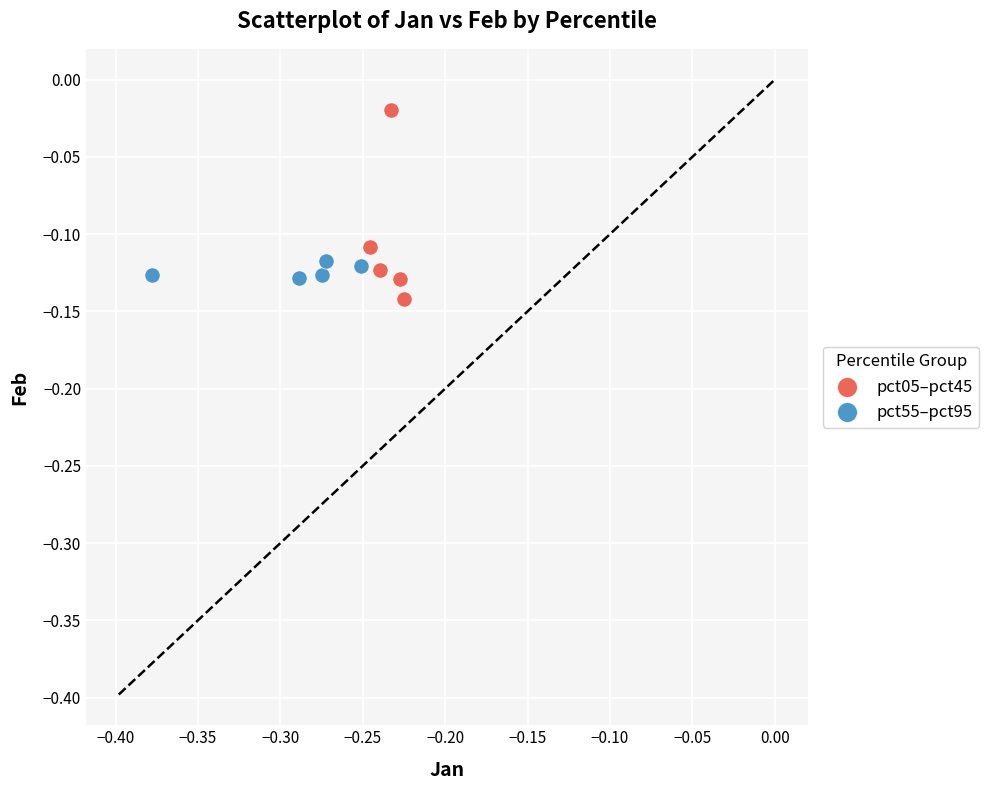

Which series contains the highest Y value?

pct05–pct45